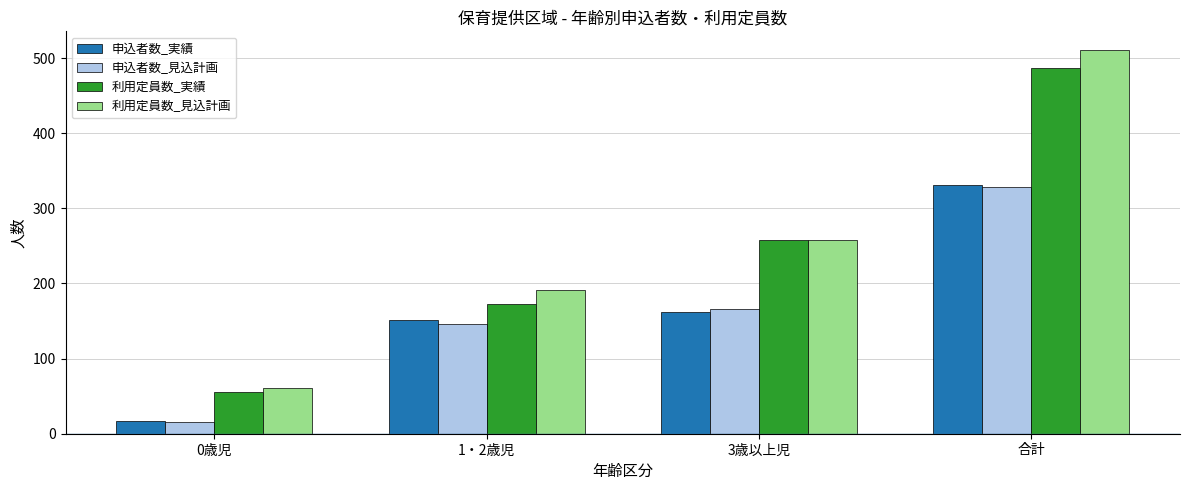

Reading left to right, what are all the values shown in this chart?

申込者数_実績: 17	152	162	331
申込者数_見込計画: 16	146	166	328
利用定員数_実績: 56	173	258	487
利用定員数_見込計画: 61	191	258	510